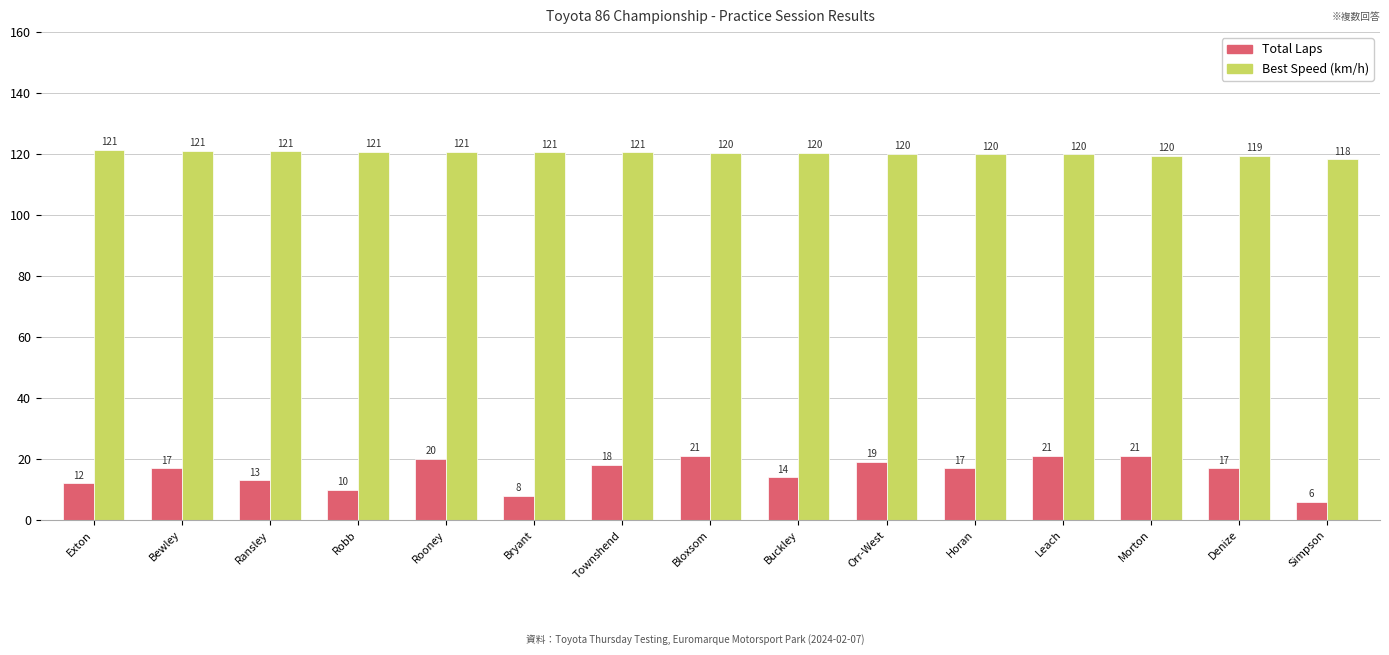

Is the value of Total Laps at Robb greater than the value of Best Speed (km/h) at Robb?

No